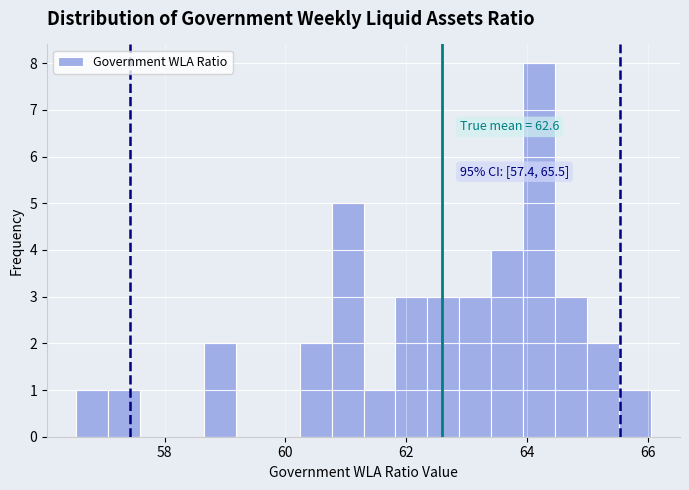

Around what value on the x-axis is the tallest bar? Give the approximate position of its centre, as read against the axis.

64.2